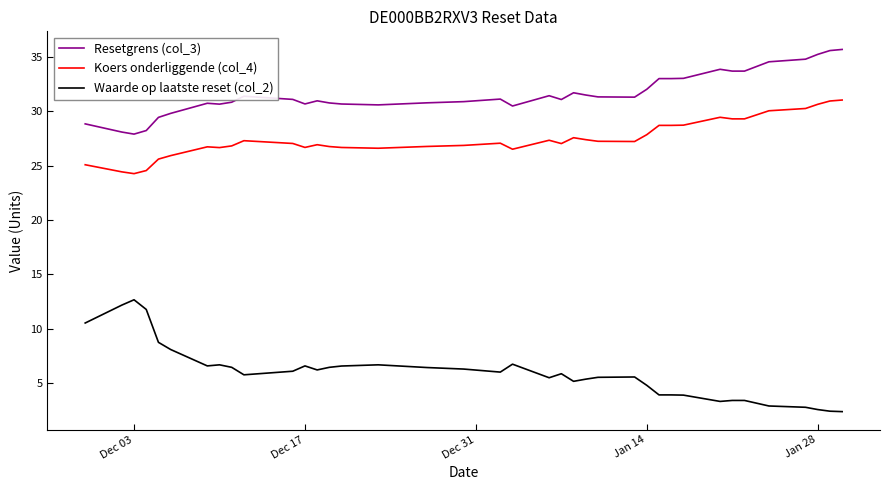

What is the difference between the maximum and minimum values in the Resetgrens (col_3) series?

7.8